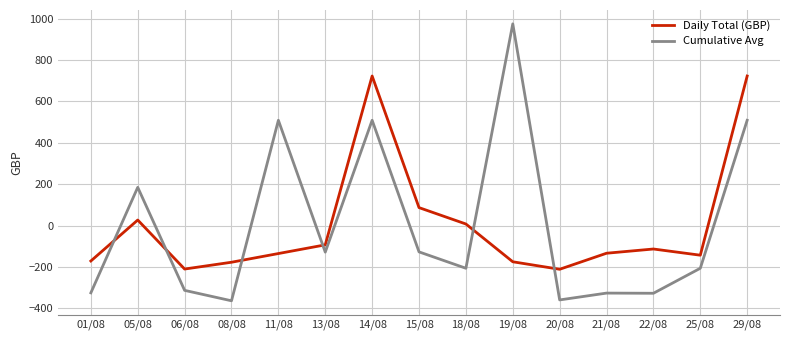

What is the total value across all series at 01/08?

-496.8